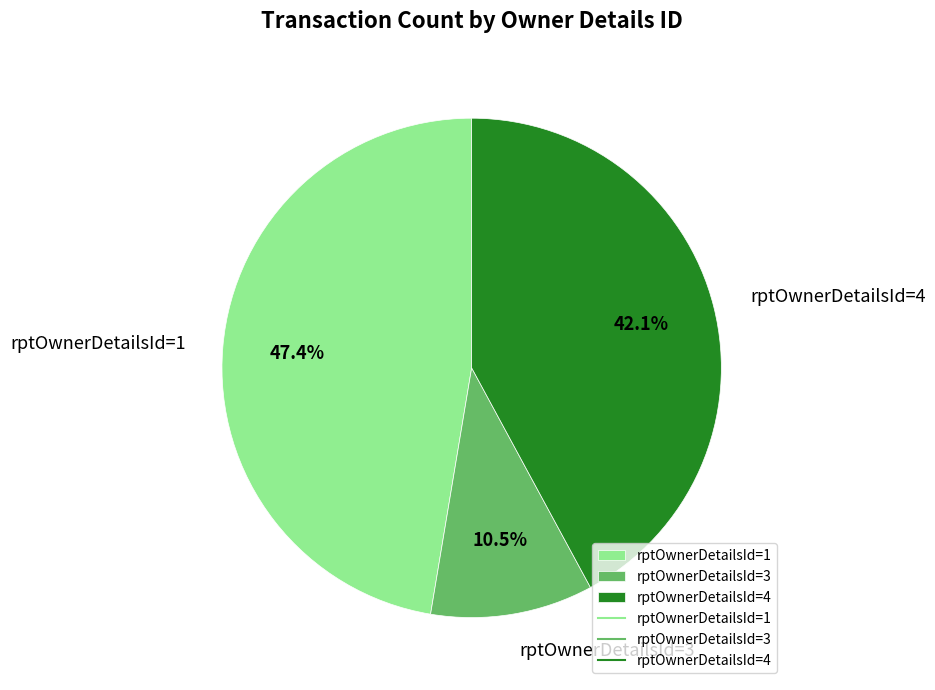

Is the sum of rptOwnerDetailsId=3 and rptOwnerDetailsId=1 greater than half?

Yes